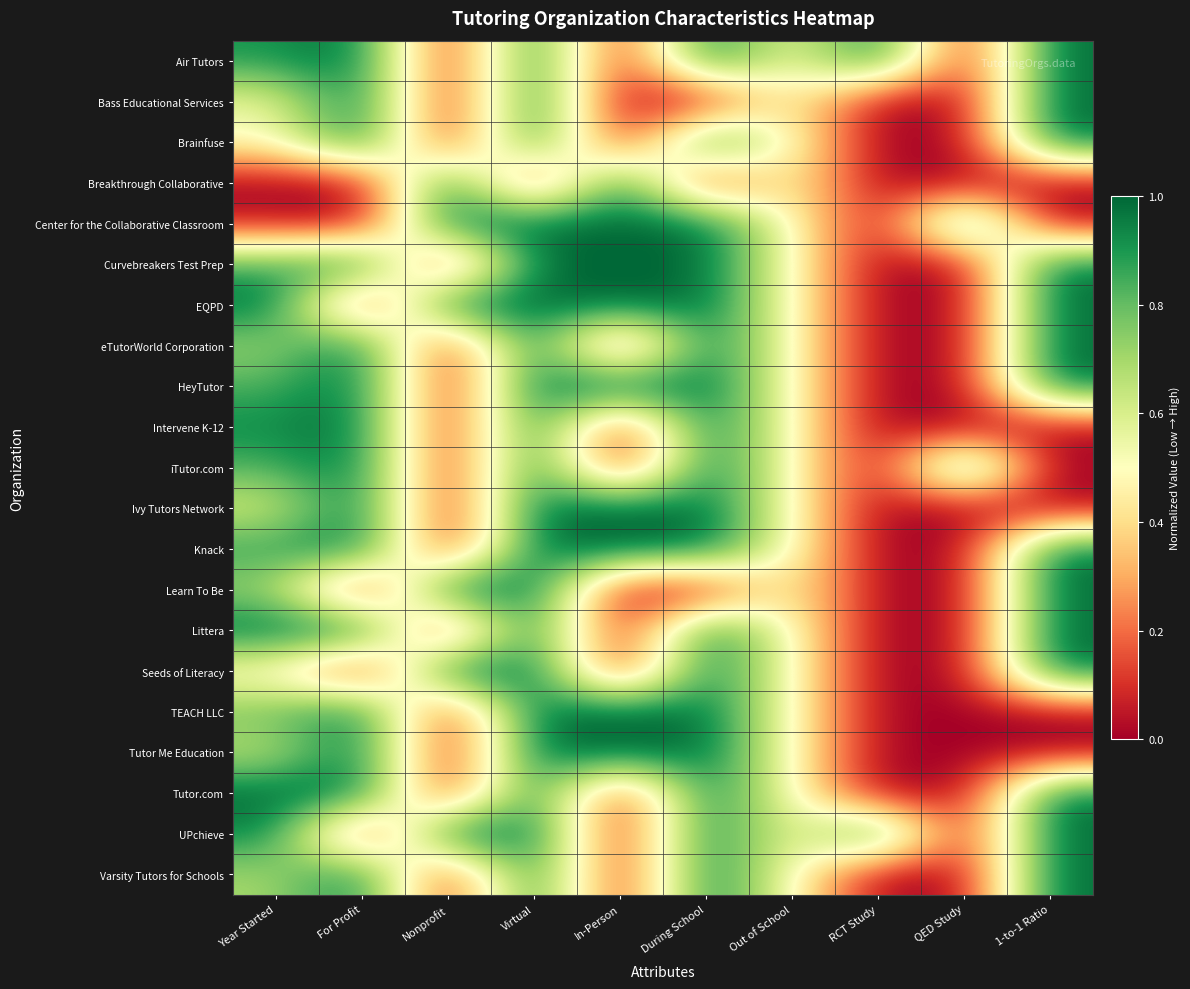

What is the maximum value shown in the chart?

1.0